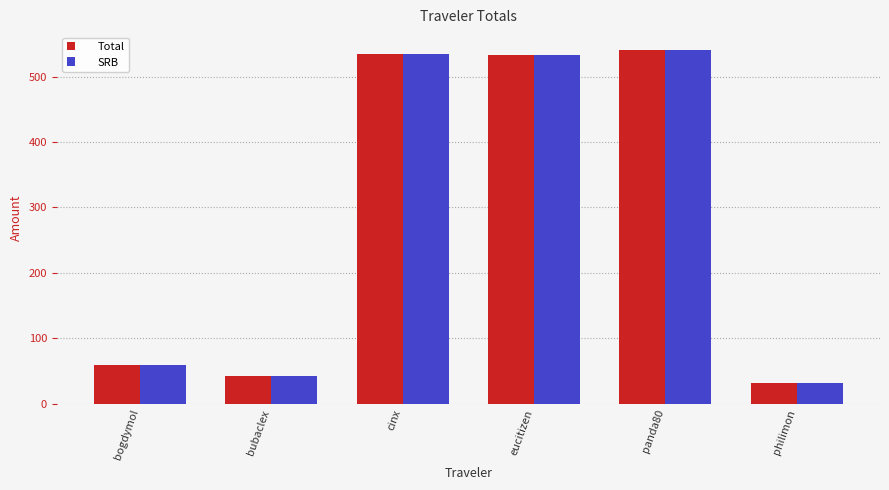

What is the minimum value for Total?

31.0